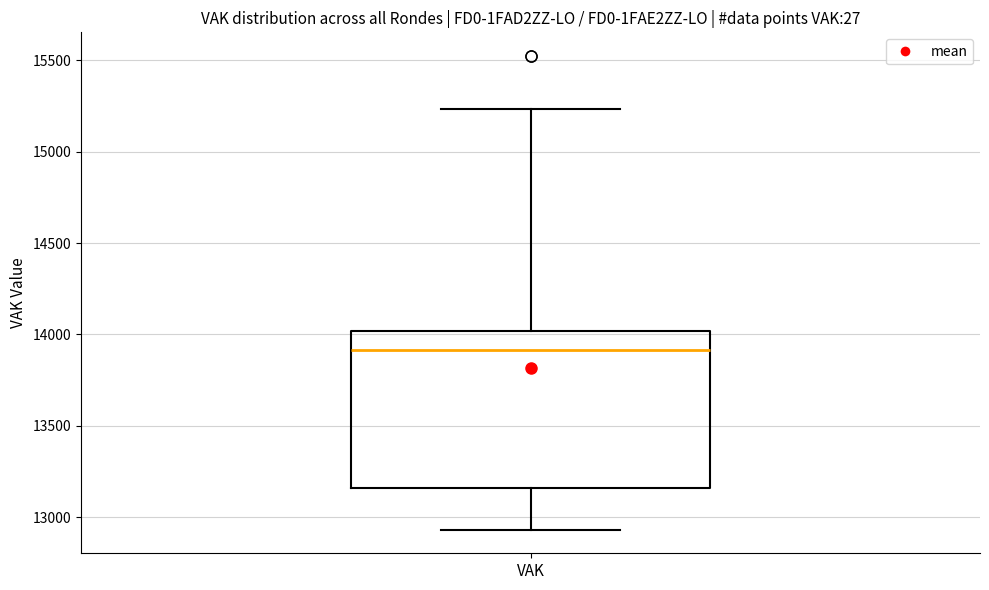

Read this box plot against the y-axis: the position of the median line, the range covered by the box, and the ends of both whiskers. The values are not printed on the chart, so give them approximately, as read against the axis.

median 13900, box 13150 to 14000, whiskers 12950 to 15250